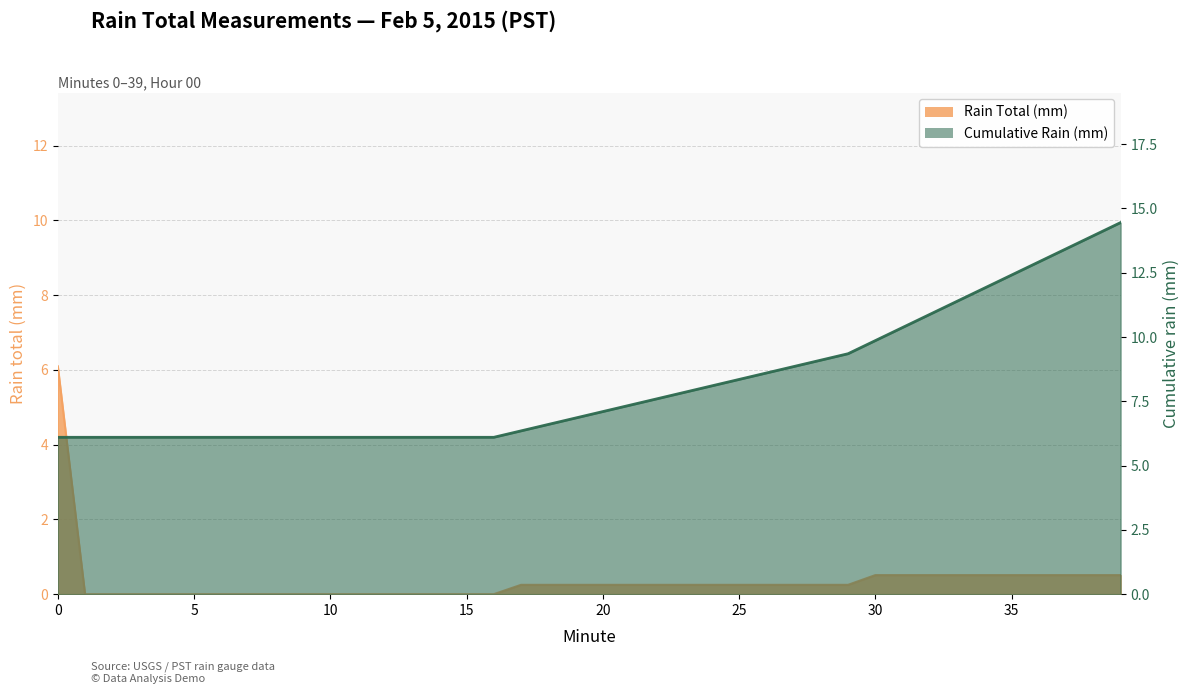

At which label does Rain Total (mm) reach its minimum?

1